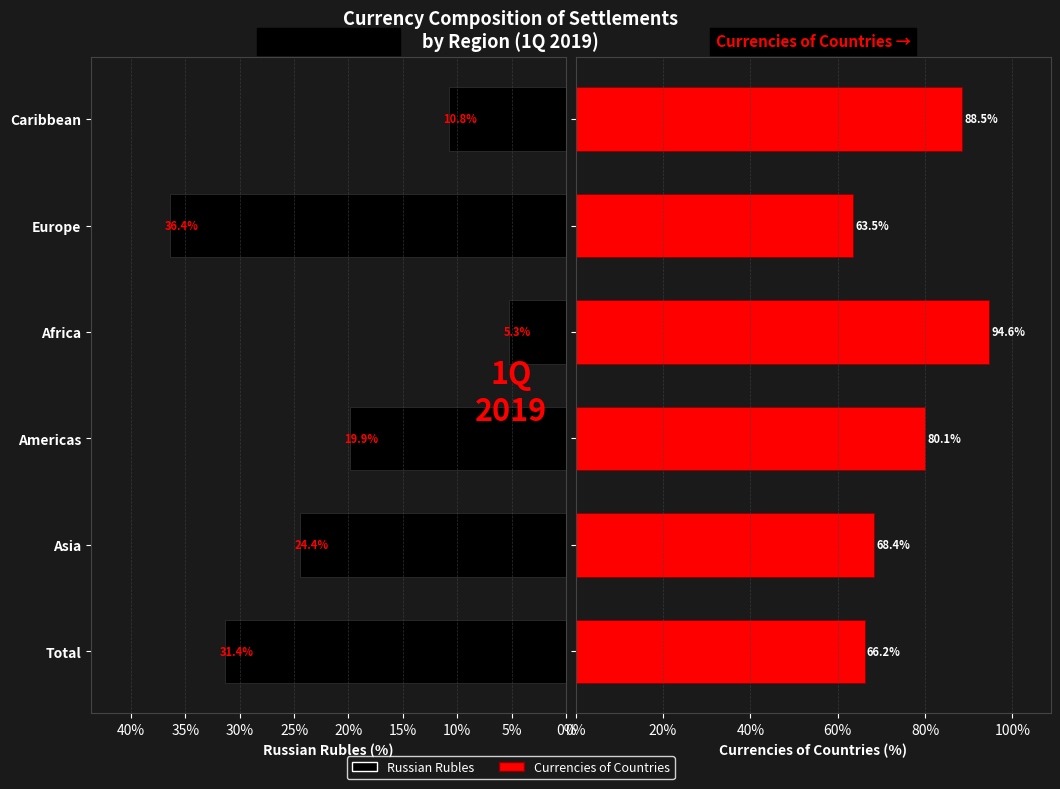

List the series in order of their overall mean, lowest first.

Russian Rubles, Currencies of countries